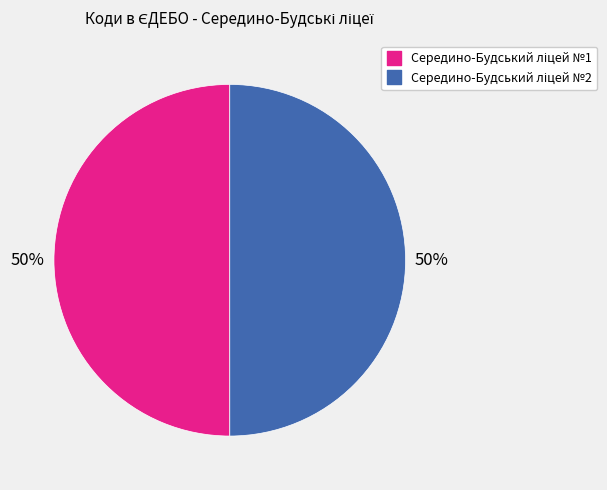

Rank the categories by value from lowest to highest.

Середино-Будський ліцей №2, Середино-Будський ліцей №1